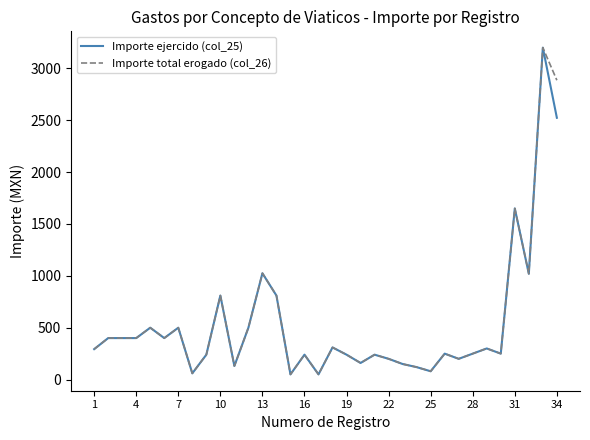

What is the highest value of the Importe total erogado (col_26) series?

3200.0